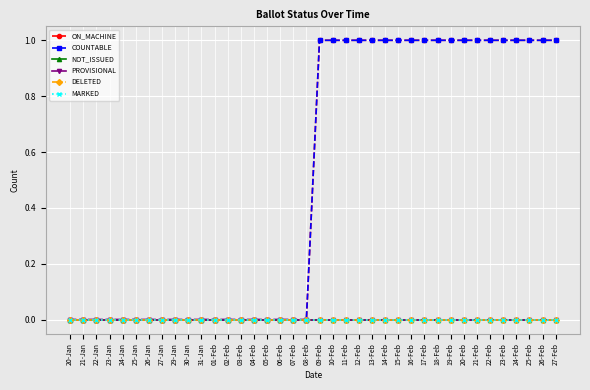

Does the chart have visible grid lines?

Yes